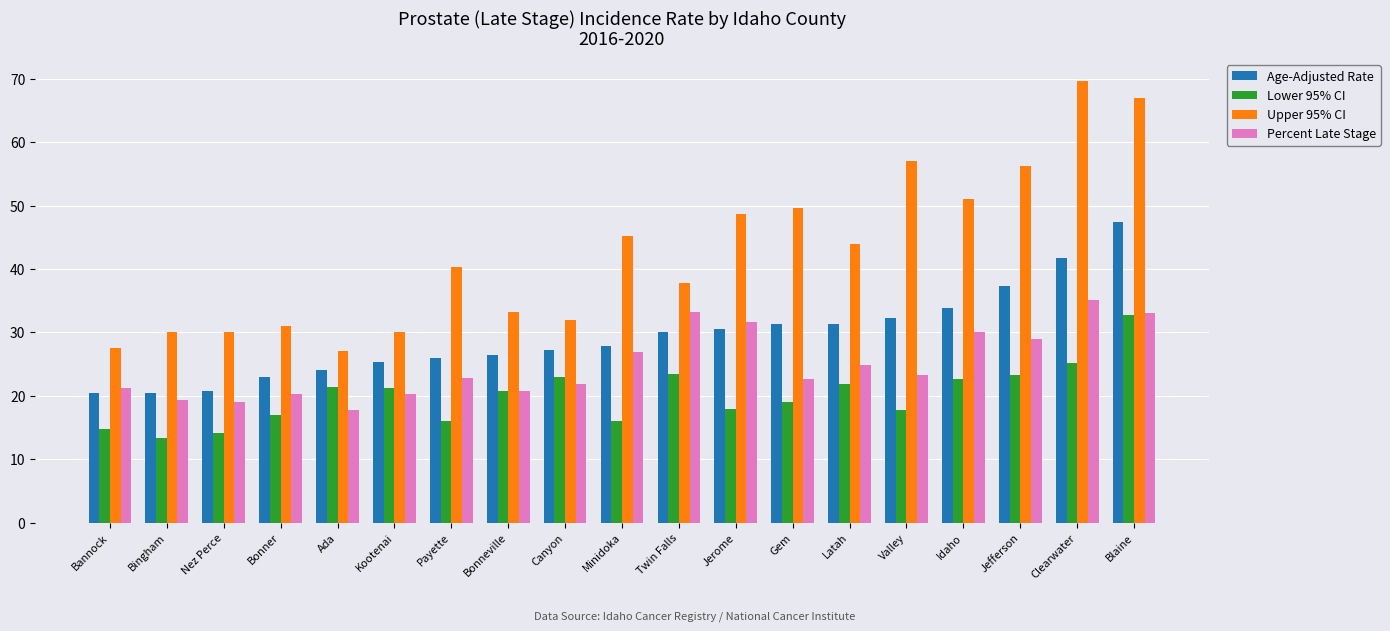

The value of Age-Adjusted Rate at Clearwater is 41.8. True or false?

True